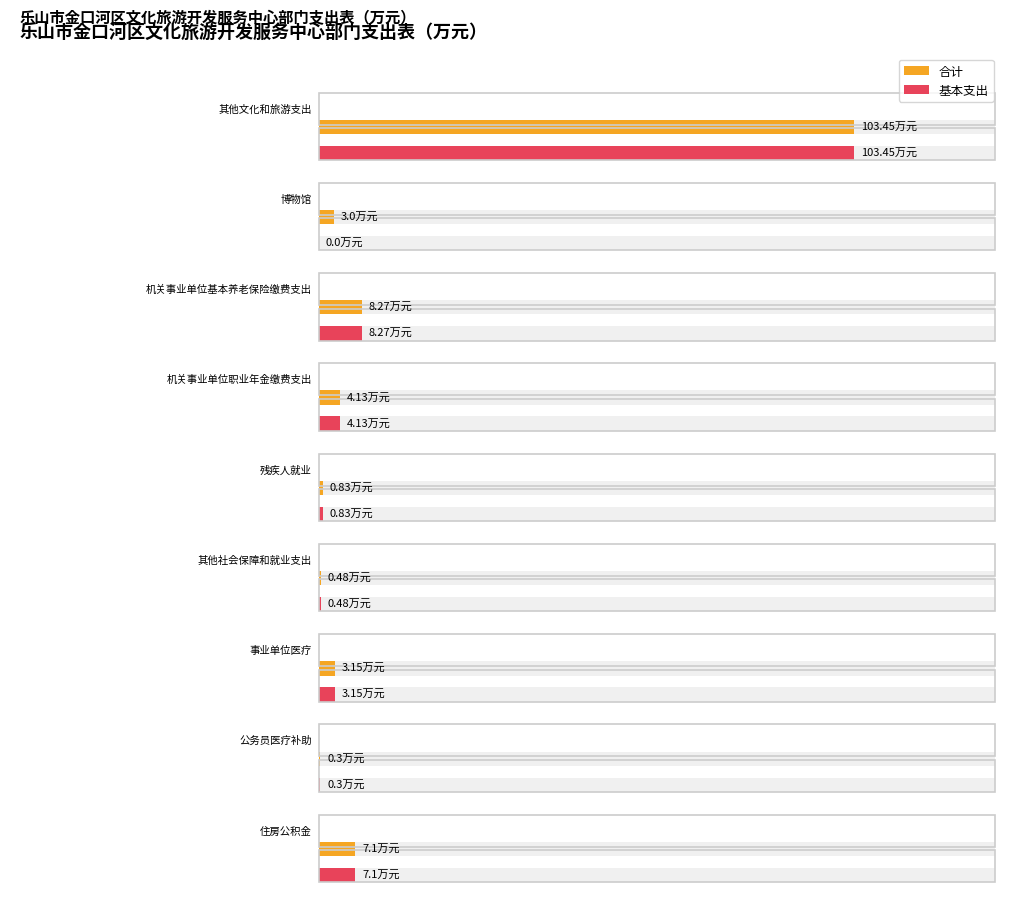

Reading left to right, what are all the values shown in this chart?

合计: 其他文化和旅游支出=103.5	博物馆=3.0	机关事业单位基本养老保险缴费支出=8.3	机关事业单位职业年金缴费支出=4.1	残疾人就业=0.8	其他社会保障和就业支出=0.5	事业单位医疗=3.1	公务员医疗补助=0.3	住房公积金=7.1
基本支出: 其他文化和旅游支出=103.5	博物馆=0.0	机关事业单位基本养老保险缴费支出=8.3	机关事业单位职业年金缴费支出=4.1	残疾人就业=0.8	其他社会保障和就业支出=0.5	事业单位医疗=3.1	公务员医疗补助=0.3	住房公积金=7.1